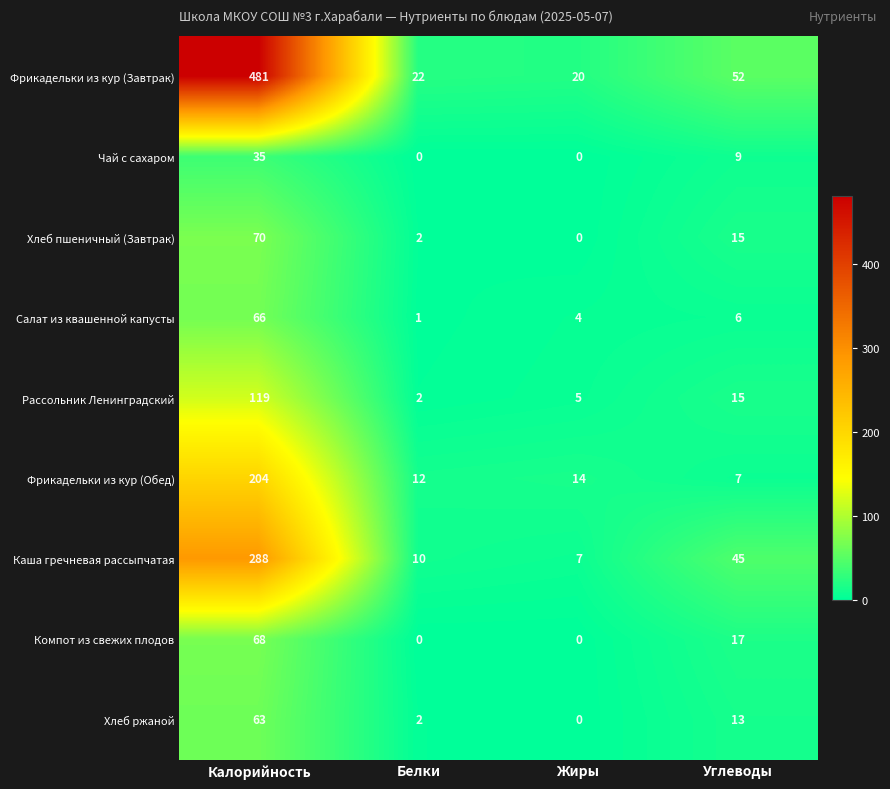

What is the difference between the maximum and minimum values in the Компот из свежих плодов series?

68